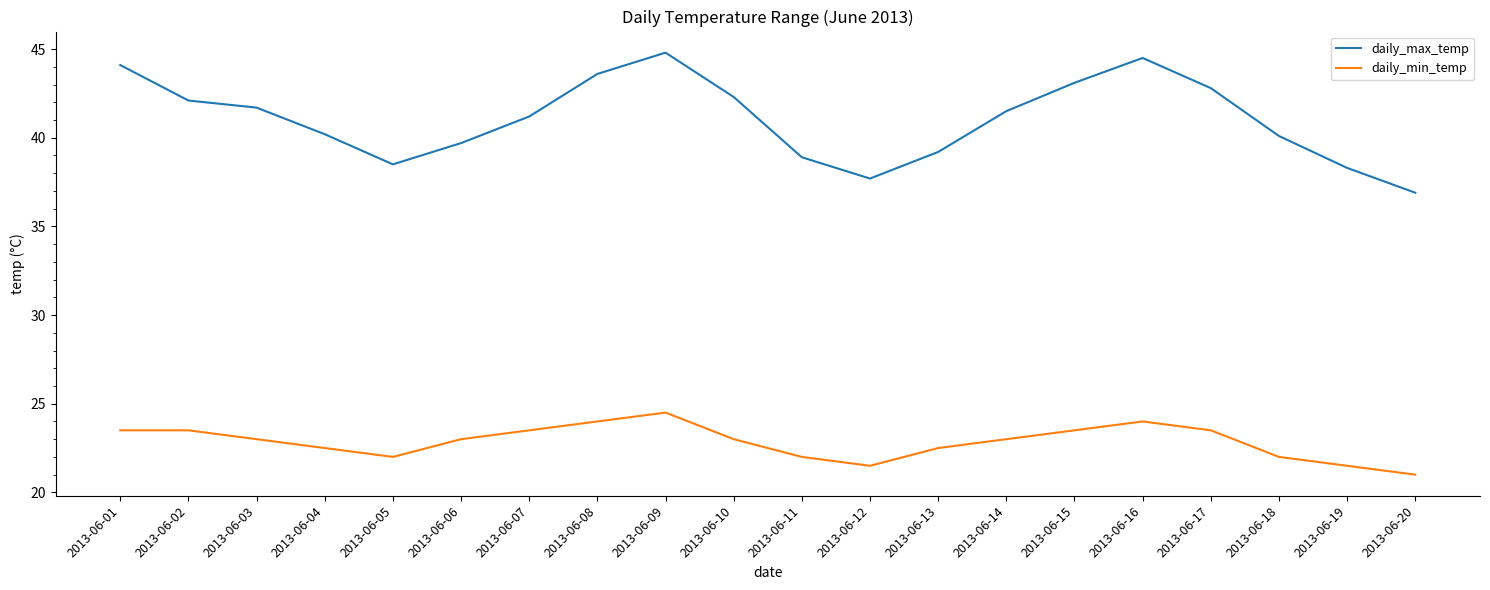

The value of daily_min_temp at 2013-06-11 is 7.6. True or false?

False